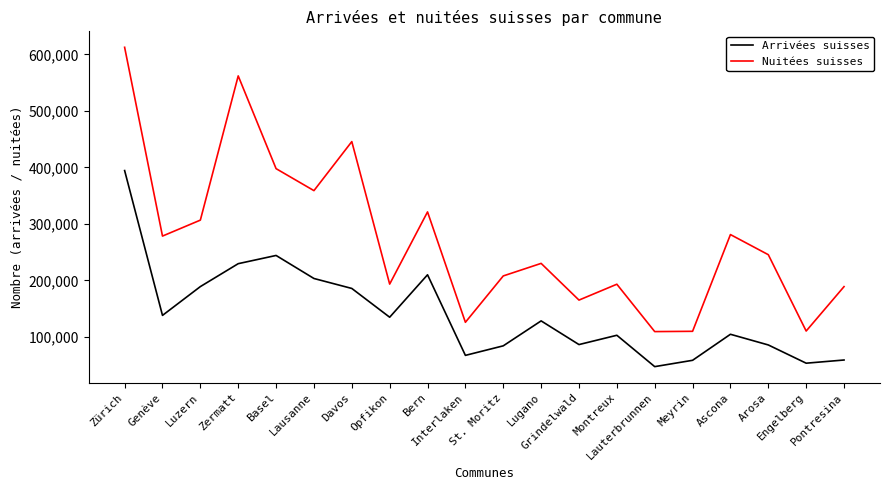

Rank the series at Ascona from highest to lowest value.

Nuitées suisses, Arrivées suisses